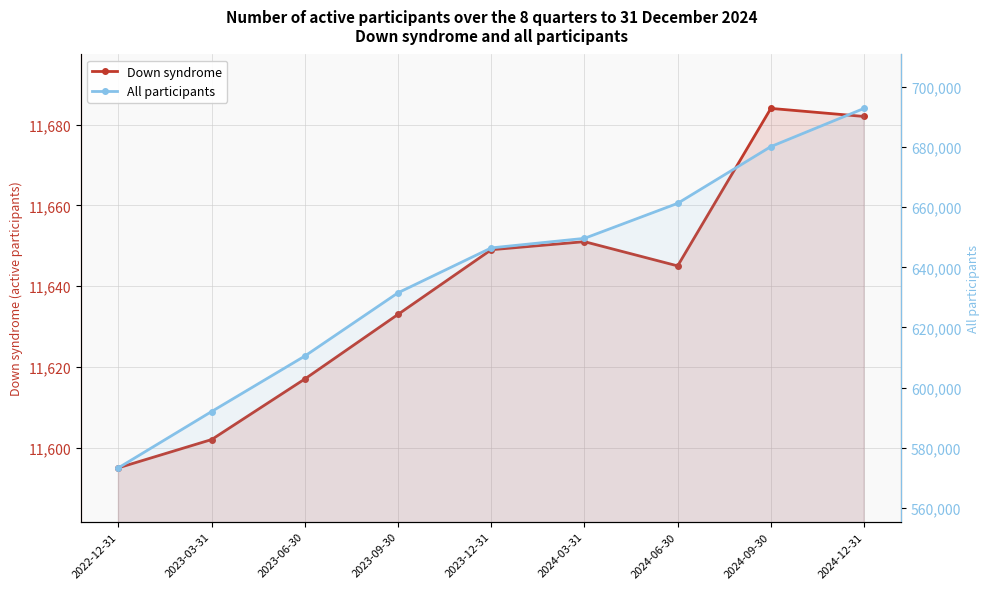

What are all the series names shown in the legend?

Down syndrome, All participants